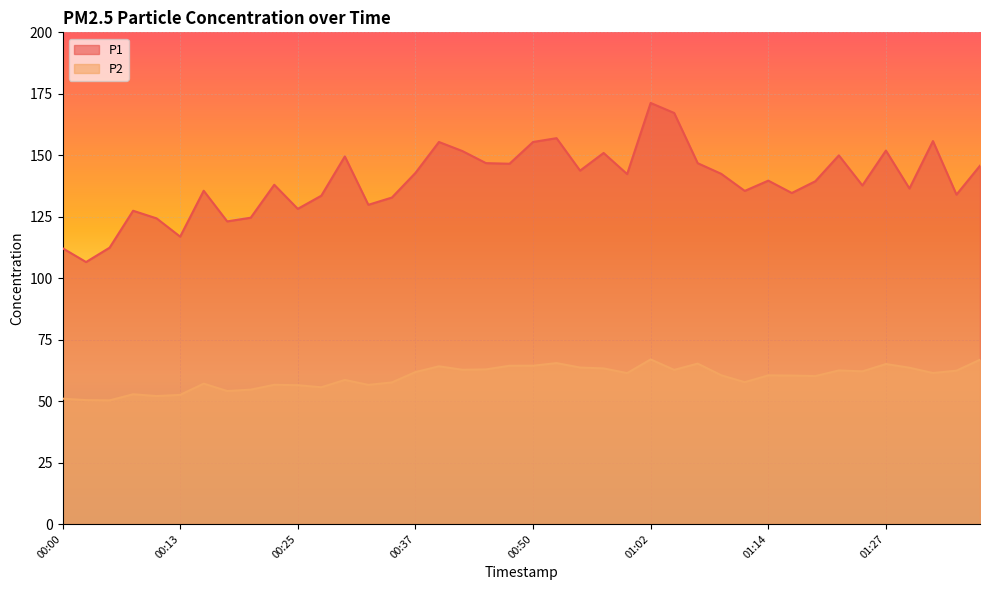

What position from the right is 00:13?

35